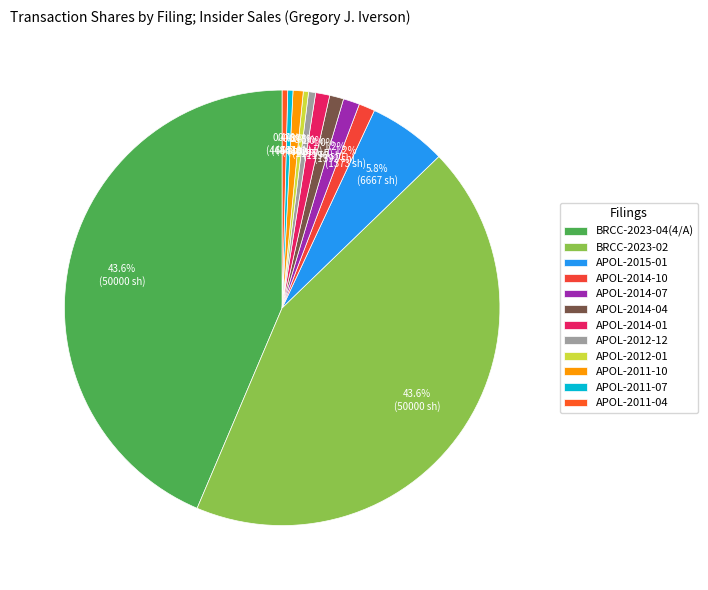

Which slice is the largest?

BRCC-2023-04(4/A)